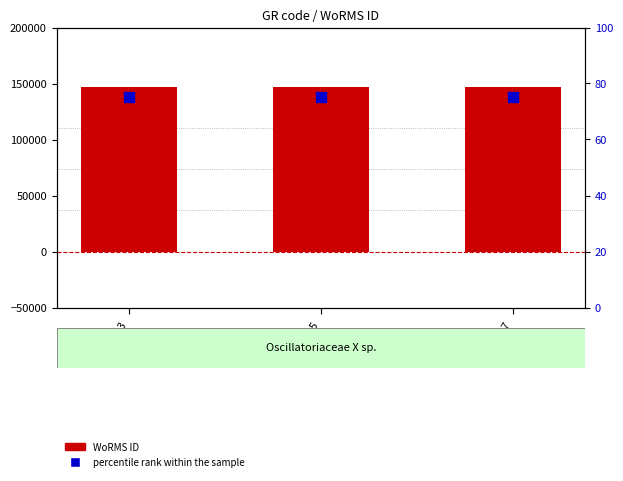

Which series has the largest Y range (max minus min)?

WoRMS ID